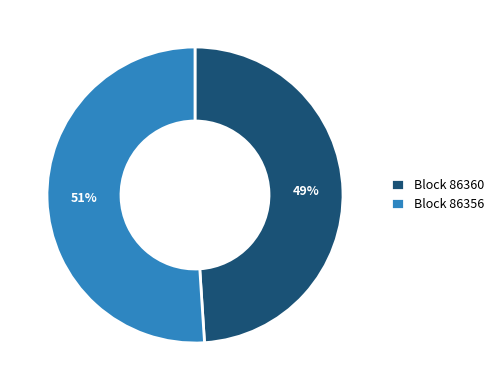

Which slice is the largest?

Block 86356